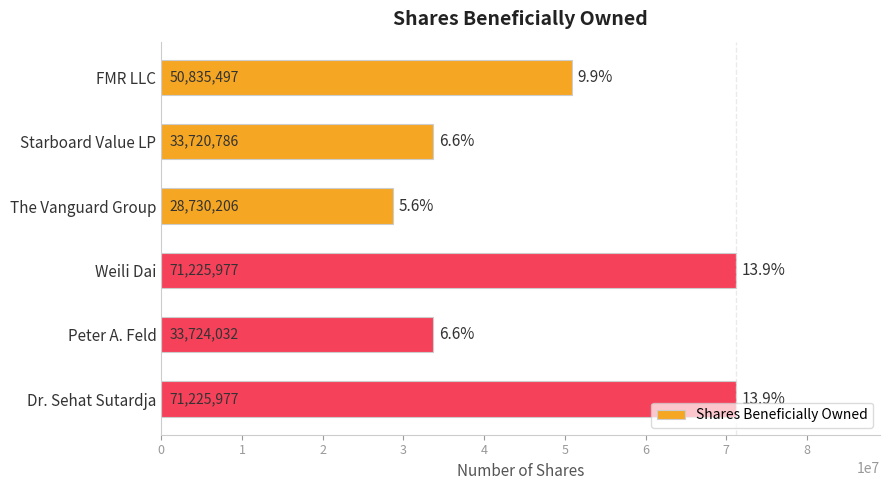

What is the difference between the second highest and second lowest values?

37505191